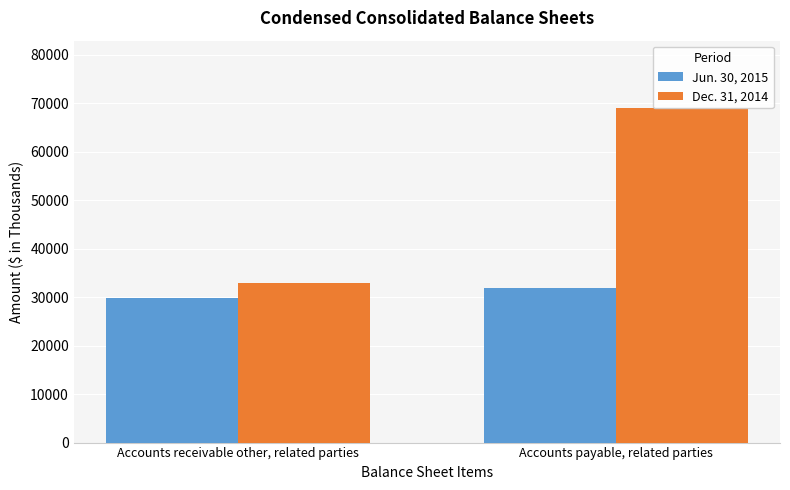

How many values in the Jun. 30, 2015 series are below 31870?

1